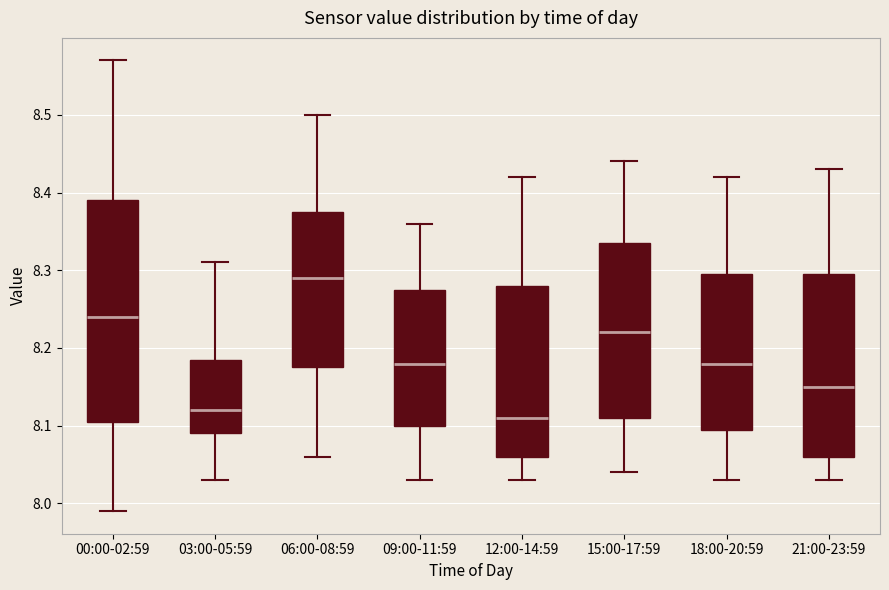

Reading left to right, transcribe this box plot: for each box, give where its median line is, the range the box spans, and where its two whiskers end, as read against the y-axis. The values are not printed on the chart, so give them approximately, as read against the axis.

00:00-02:59: median 8.24, box 8.11 to 8.39, whiskers 7.99 to 8.57
03:00-05:59: median 8.12, box 8.09 to 8.19, whiskers 8.03 to 8.31
06:00-08:59: median 8.29, box 8.18 to 8.38, whiskers 8.06 to 8.50
09:00-11:59: median 8.18, box 8.10 to 8.28, whiskers 8.03 to 8.36
12:00-14:59: median 8.11, box 8.06 to 8.28, whiskers 8.03 to 8.42
15:00-17:59: median 8.22, box 8.11 to 8.34, whiskers 8.04 to 8.44
18:00-20:59: median 8.18, box 8.10 to 8.30, whiskers 8.03 to 8.42
21:00-23:59: median 8.15, box 8.06 to 8.30, whiskers 8.03 to 8.43